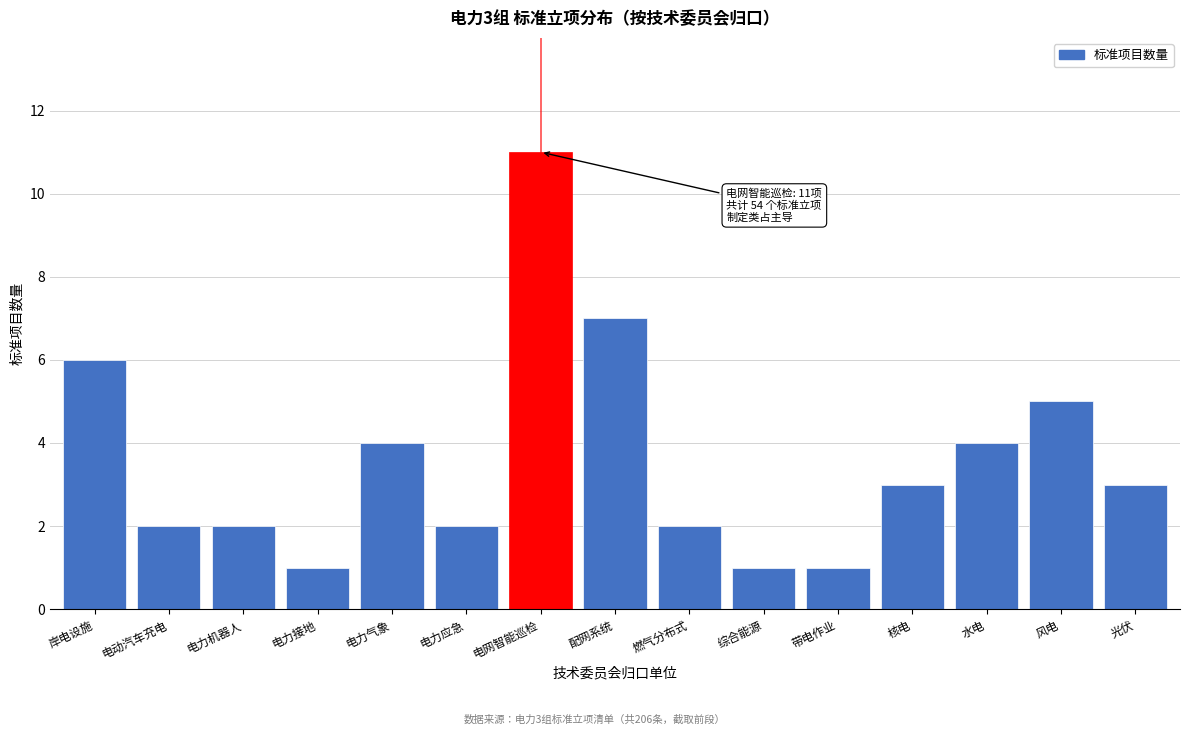

Reading left to right, transcribe all the data shown in this chart.

岸电设施=6	电动汽车充电=2	电力机器人=2	电力接地=1	电力气象=4	电力应急=2	电网智能巡检=11	配网系统=7	燃气分布式=2	综合能源=1	带电作业=1	核电=3	水电=4	风电=5	光伏=3